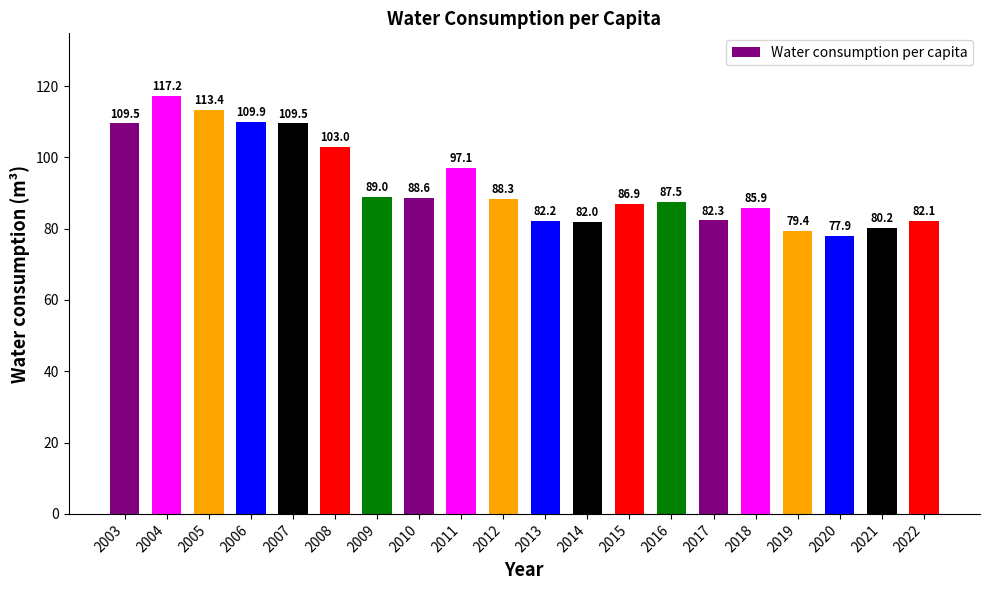

Reading left to right, what are all the values shown in this chart?

109.5	117.2	113.4	109.9	109.5	103.0	89.0	88.6	97.1	88.3	82.2	82.0	86.9	87.5	82.3	85.9	79.4	77.9	80.2	82.1